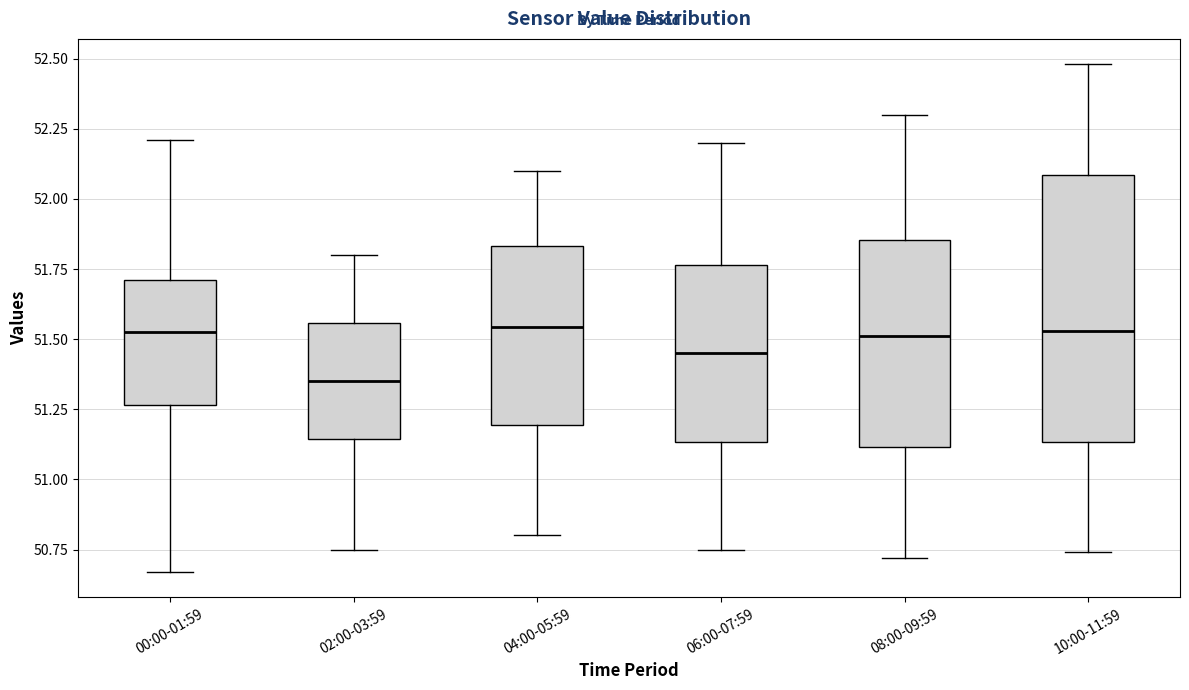

Reading left to right, read every box against the y-axis: the position of its median line, the range the box covers, and the ends of its whiskers. The values are not printed on the chart, so give them approximately, as read against the axis.

00:00-01:59: median 51.55, box 51.25 to 51.70, whiskers 50.65 to 52.20
02:00-03:59: median 51.35, box 51.15 to 51.55, whiskers 50.75 to 51.80
04:00-05:59: median 51.55, box 51.20 to 51.85, whiskers 50.80 to 52.10
06:00-07:59: median 51.45, box 51.15 to 51.75, whiskers 50.75 to 52.20
08:00-09:59: median 51.50, box 51.10 to 51.85, whiskers 50.70 to 52.30
10:00-11:59: median 51.55, box 51.15 to 52.10, whiskers 50.75 to 52.50